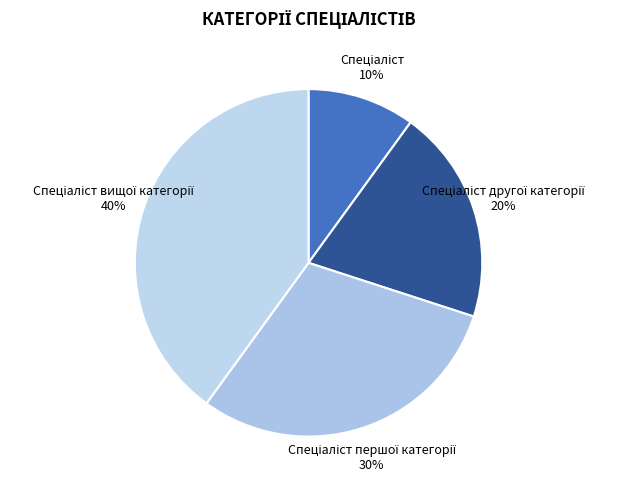

Is there any slice that represents more than half of the pie?

No